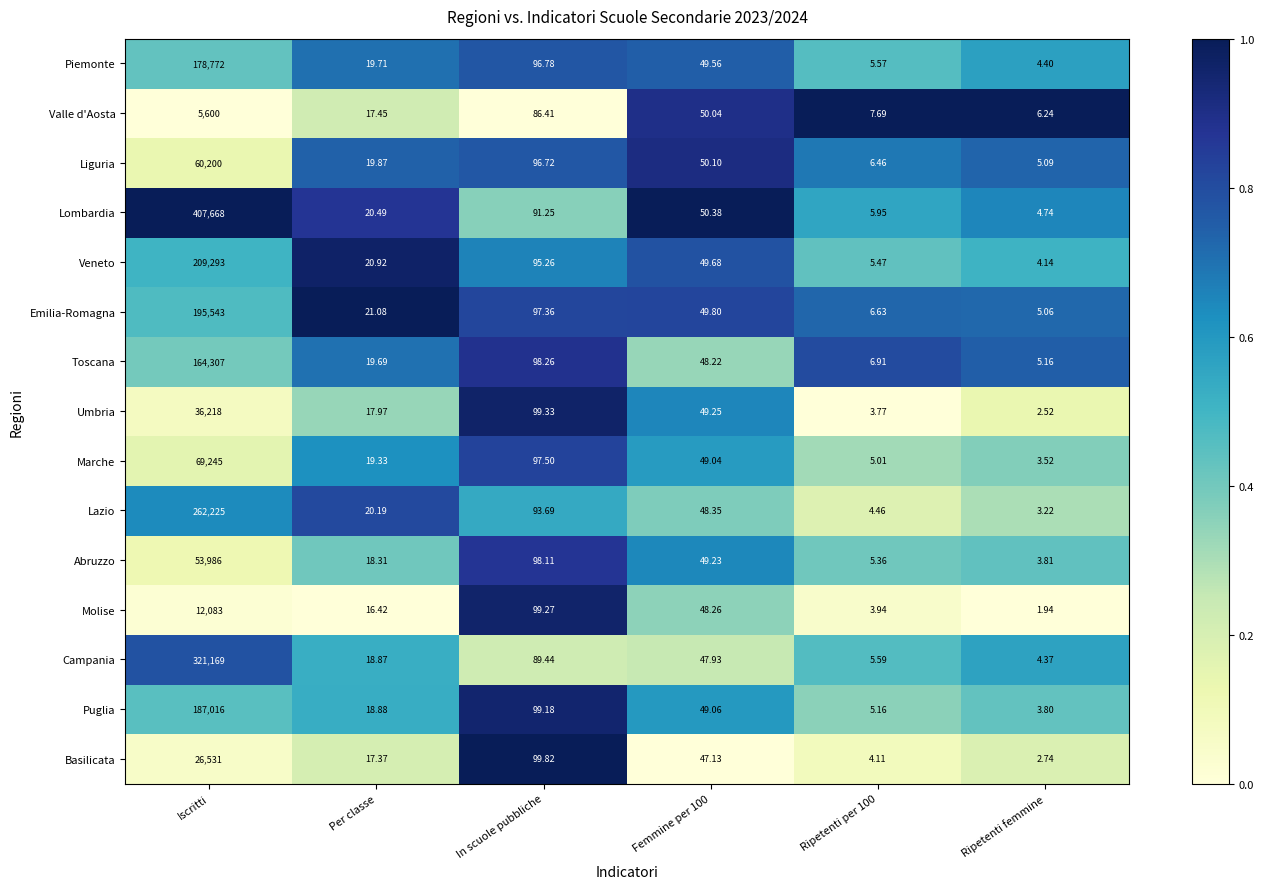

At which category is the sum across all series the highest?

Iscritti